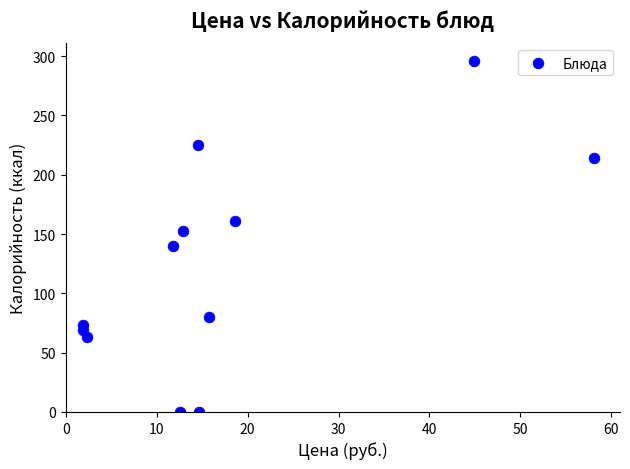

What is the range of Y values (max minus min)?

296